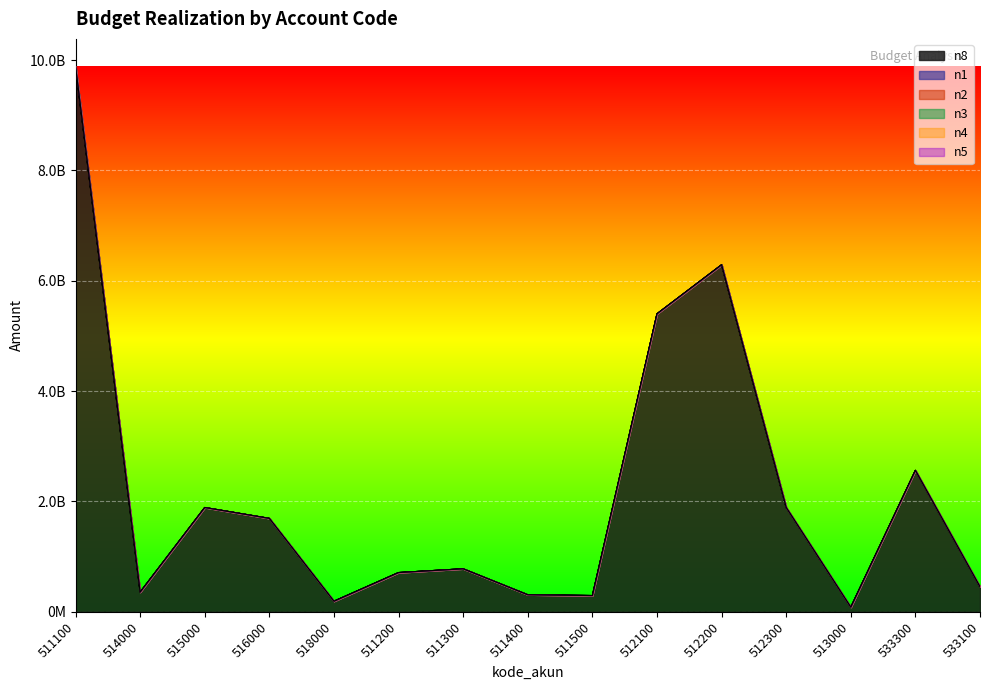

At which category is the sum across all series the highest?

511100